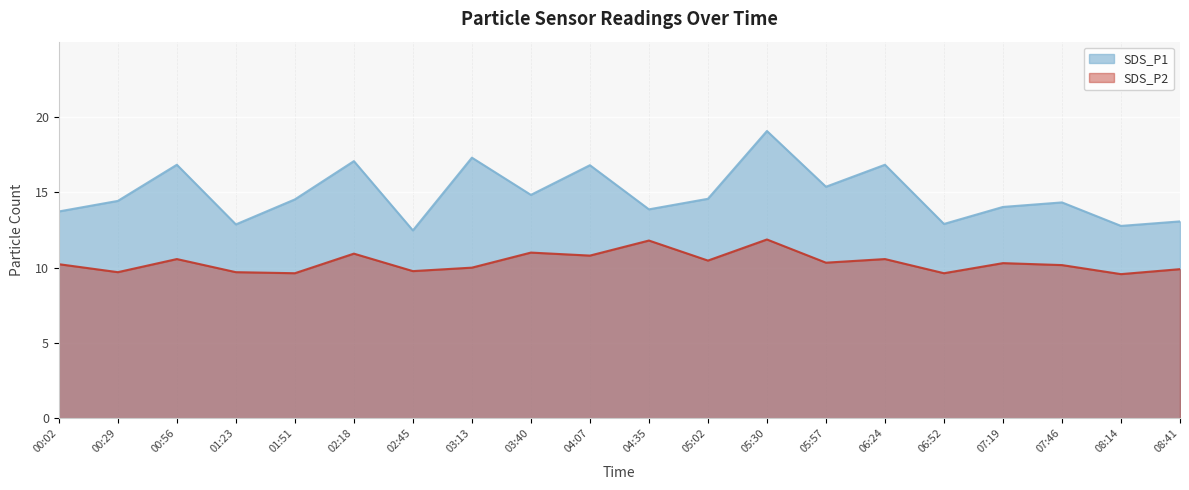

What is the label of the 8th point from the left?

03:13